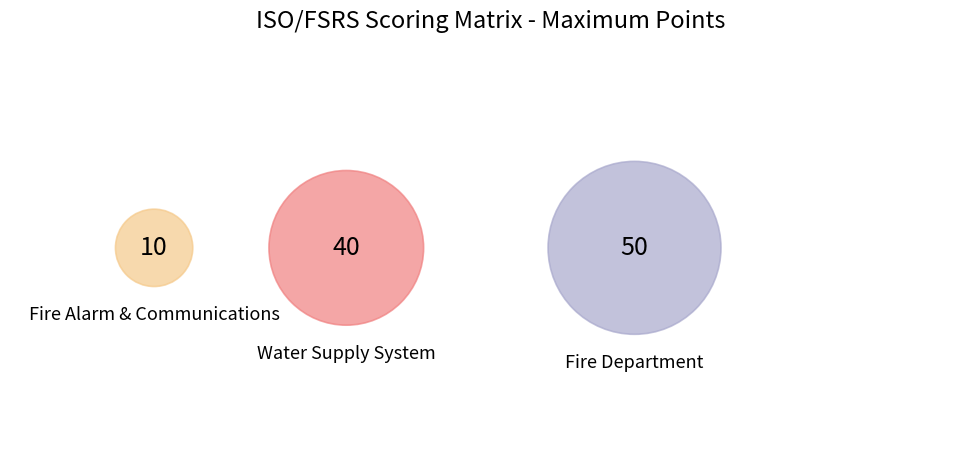

To the nearest percent, what is the difference between the Water Supply System and Fire Department slice percentages?

10%